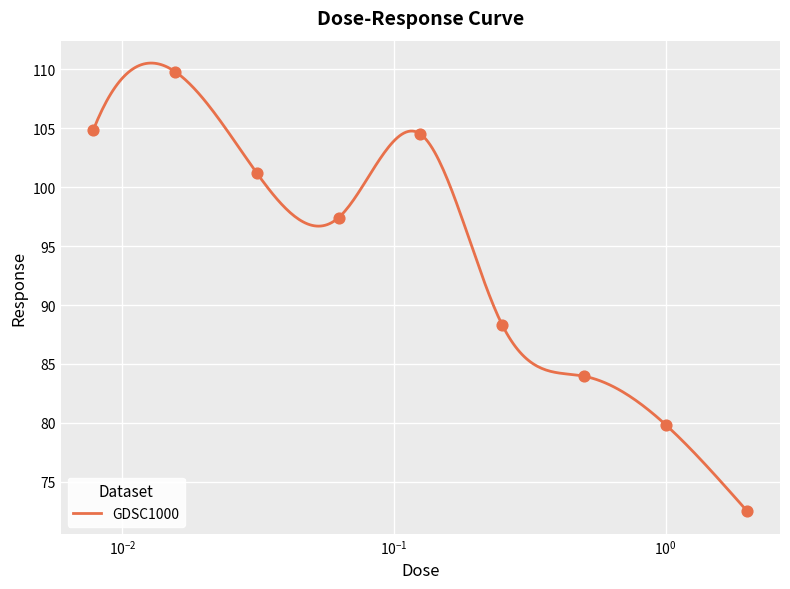

Between 0.0625 and 0.015625, which is larger?

0.015625